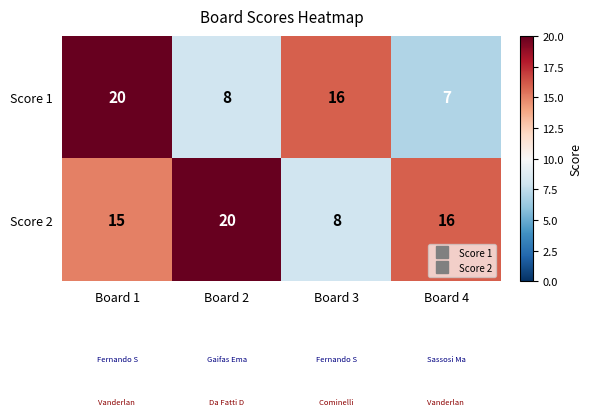

Which series has the largest total across all categories?

Score 2